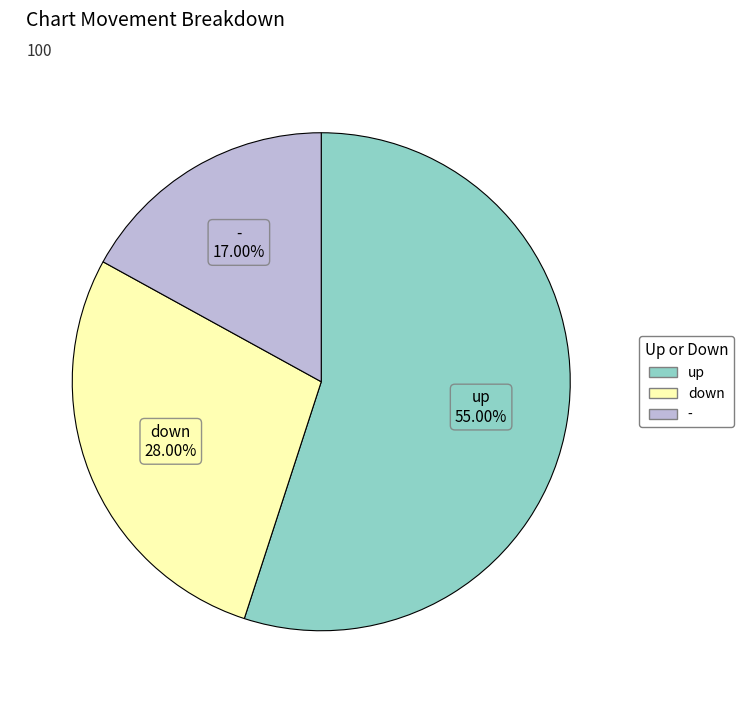

Is it true that - is 7% of the pie?

False